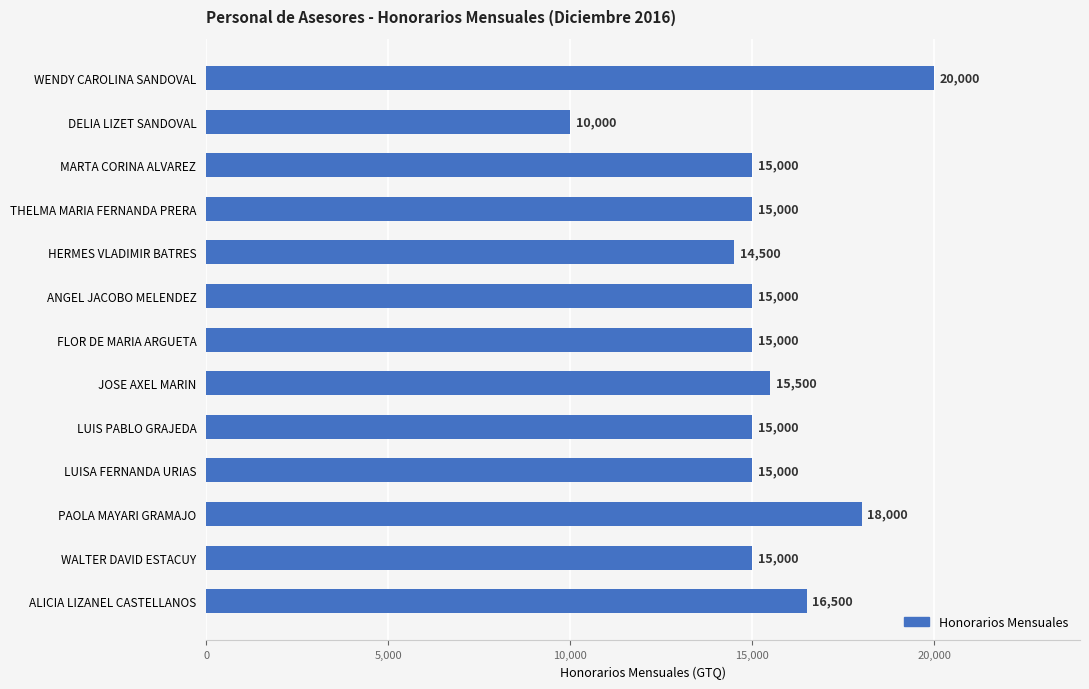

How many values are below 15000?

2